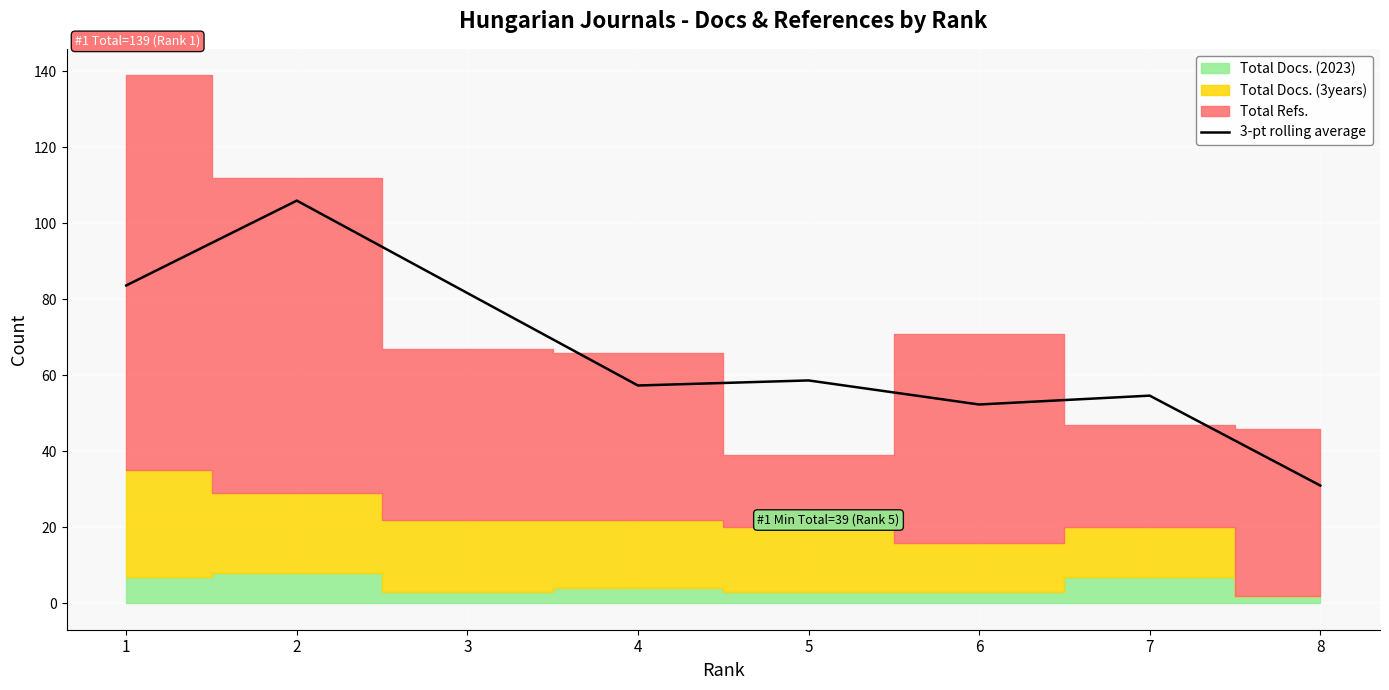

Rank the categories by value from highest to lowest.

2, 1, 3, 5, 4, 7, 6, 8